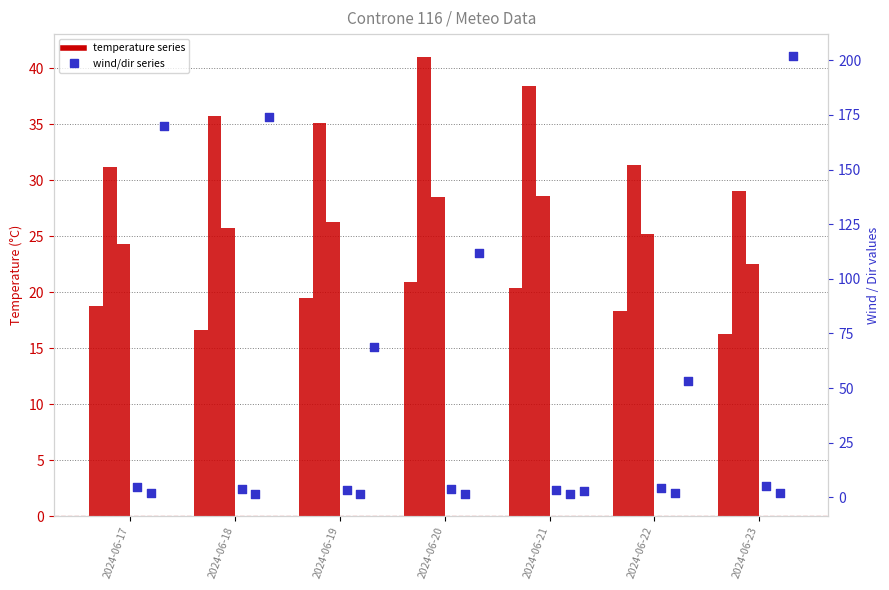

At how many categories does at least one series exceed 59?

5